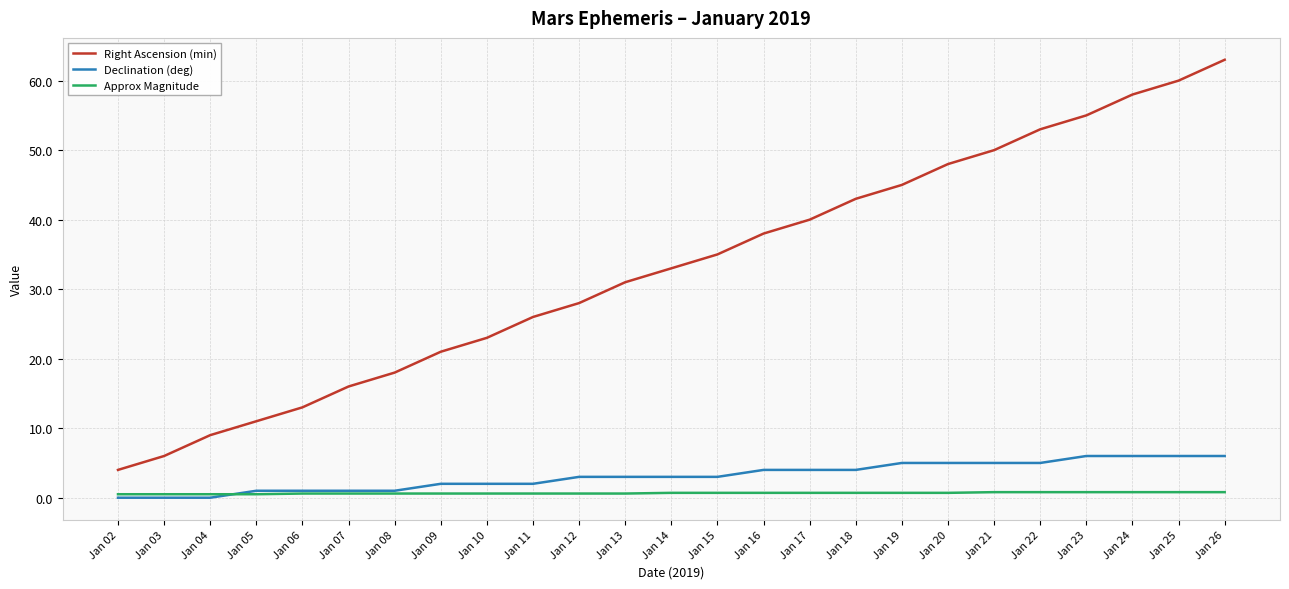

Is it true that Declination (deg) equals 6.4 at Jan 18?

False